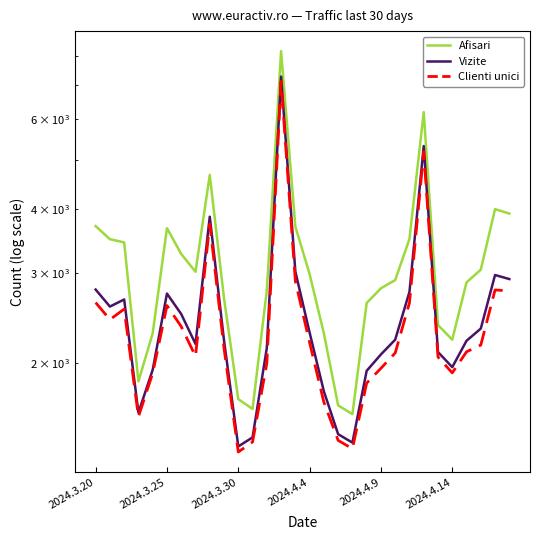

What is the sum of all Clienti unici values?

72774